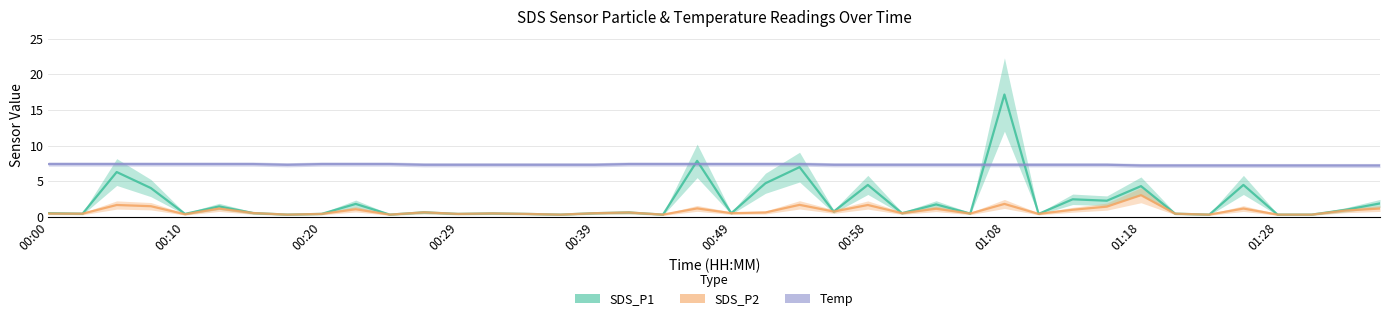

The SDS_P2 series shows 0.5 at 00:49. True or false?

True